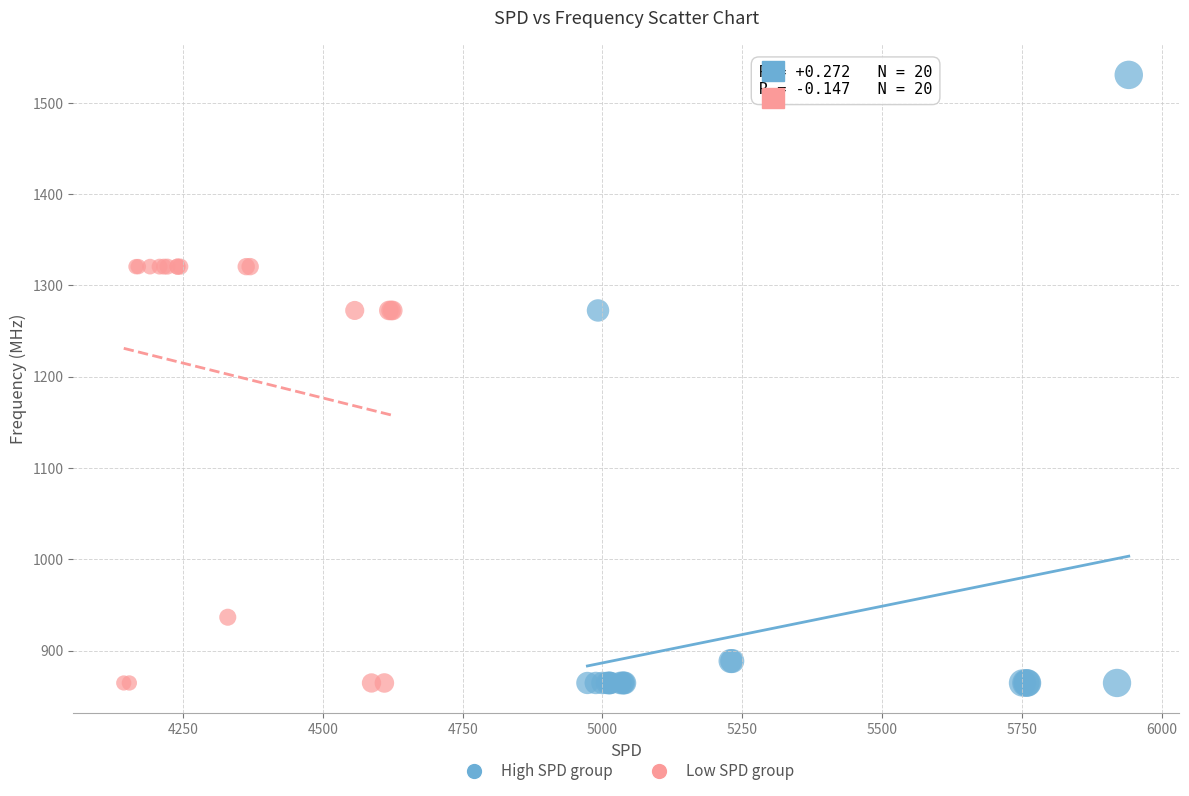

Which series reaches the maximum Y coordinate?

High SPD group